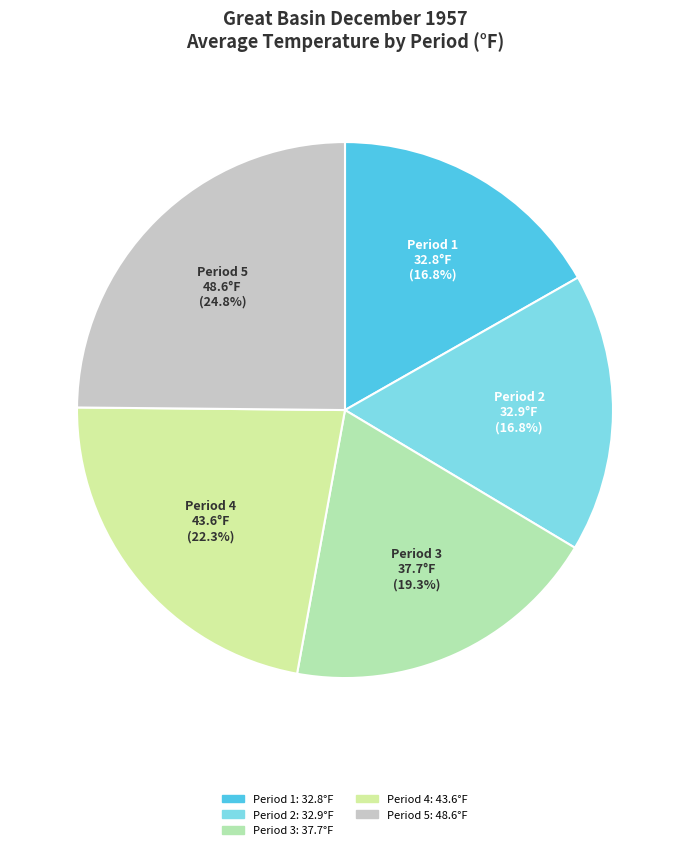

Between Period 5 and Period 3, which is larger?

Period 5